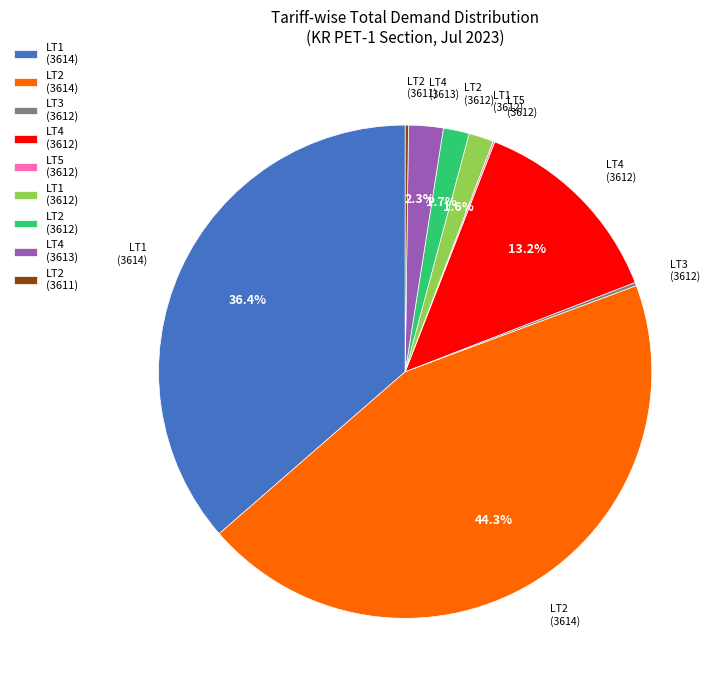

What percentage do LT1 (3612) and LT4 (3612) together represent?

14.8%